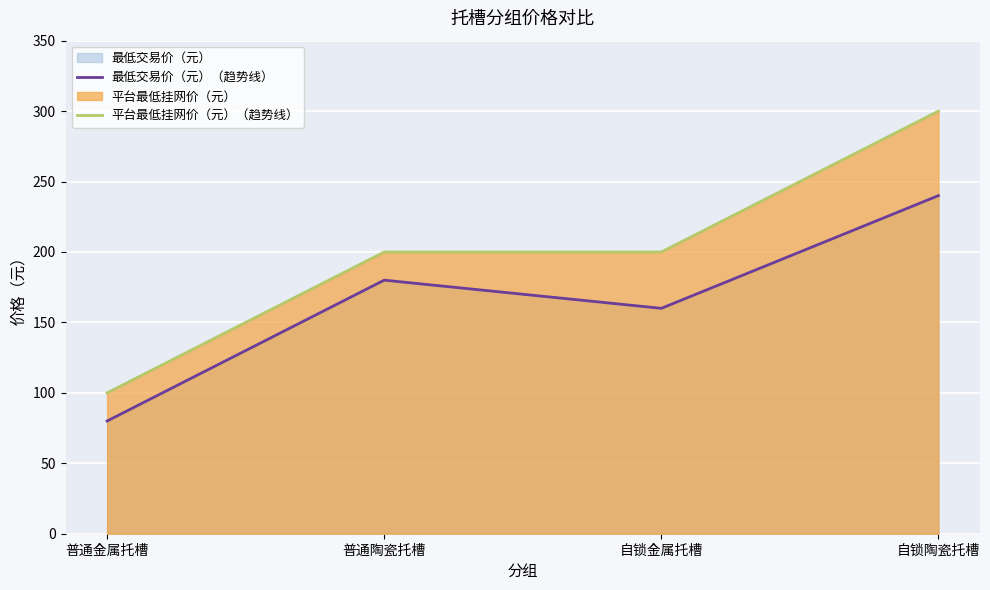

Count the number of data series in this chart.

2